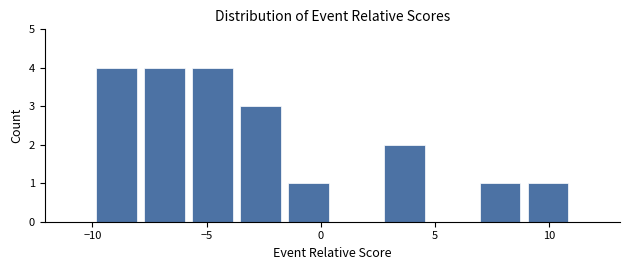

Reading left to right, list every bar in this chart as the range it spans on the x-axis followed by its height. Neither the bar edges nor the heights are printed on the chart, so give them approximately, as read against the axes.

-10.0 to -7.9: 4
-7.9 to -5.8: 4
-5.8 to -3.7: 4
-3.7 to -1.6: 3
-1.6 to 0.5: 1
0.5 to 2.6: 0
2.6 to 4.7: 2
4.7 to 6.8: 0
6.8 to 8.9: 1
8.9 to 11.0: 1